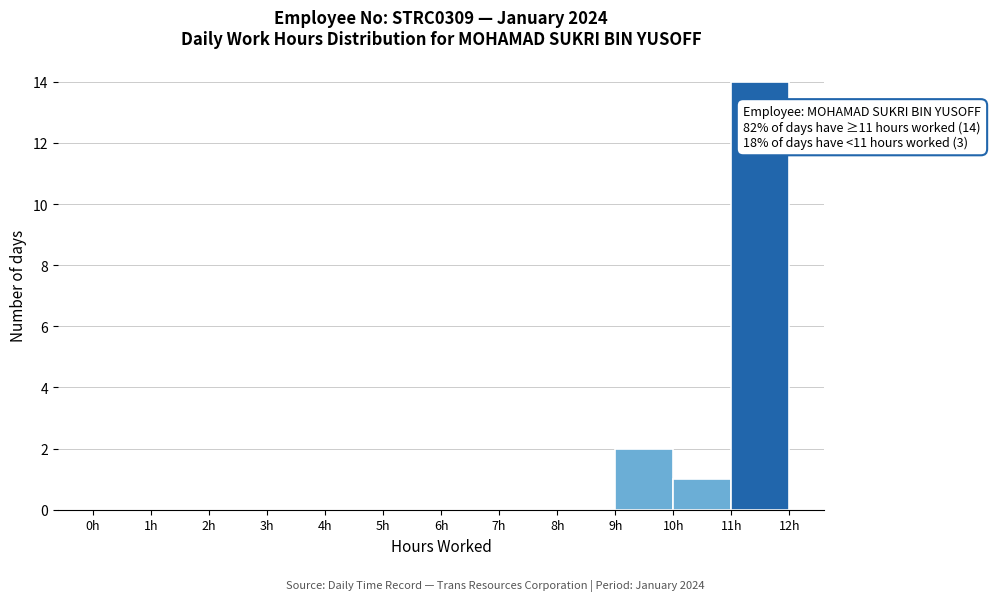

Which range on the x-axis has the tallest bar?

11 to 12